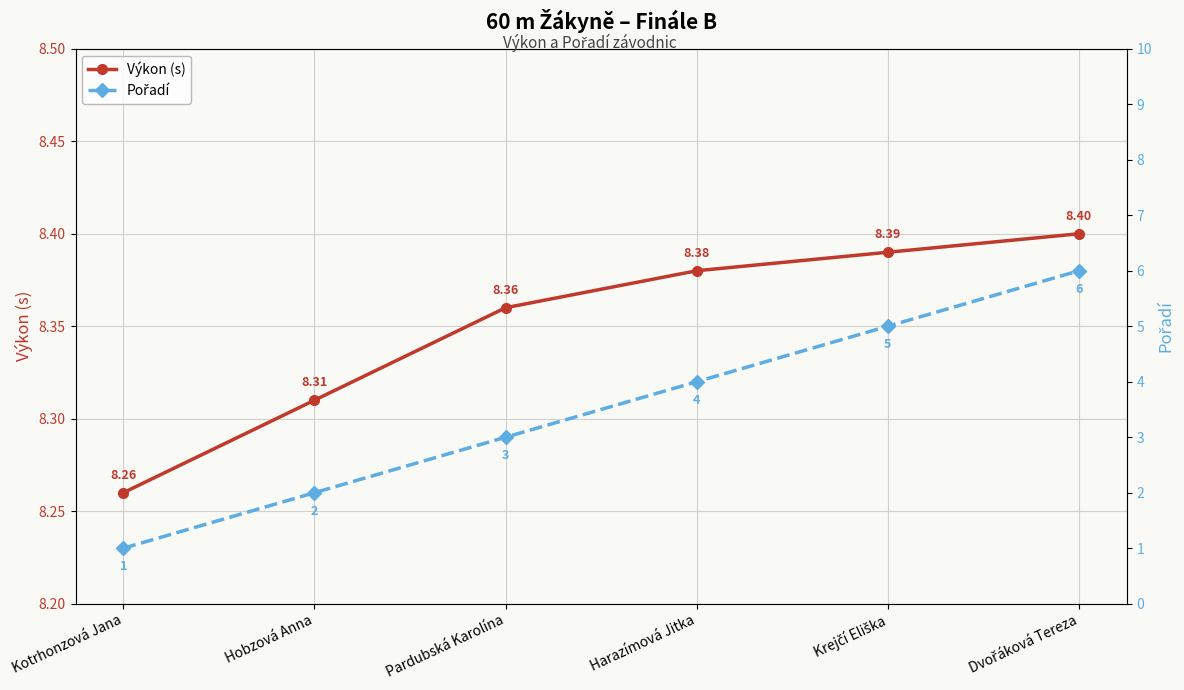

What is the label of the 2nd point from the left?

Hobzová Anna